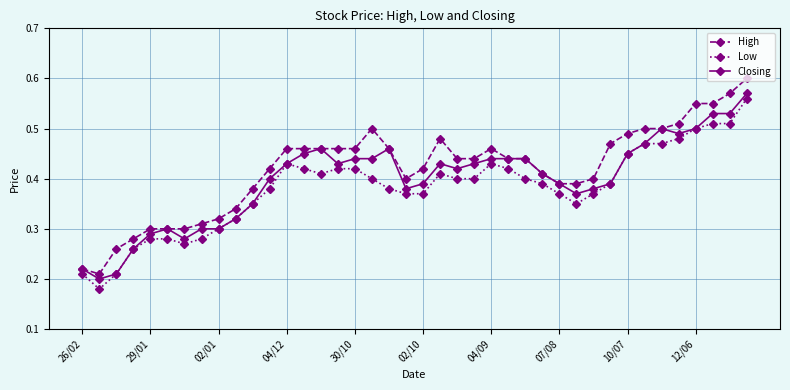

Does the chart display data point markers on the line(s)?

Yes